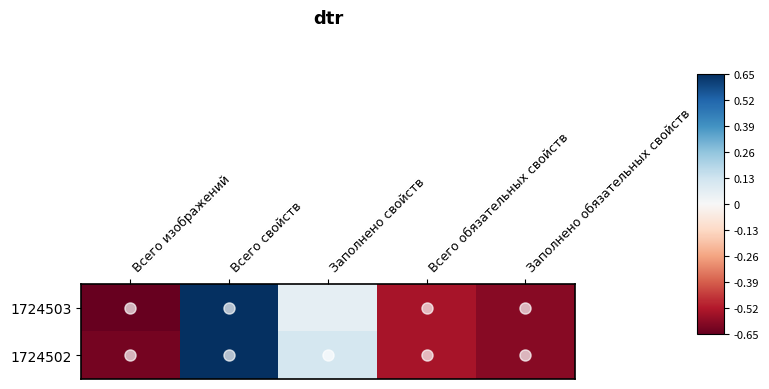

At how many categories does at least one series exceed 0?

2